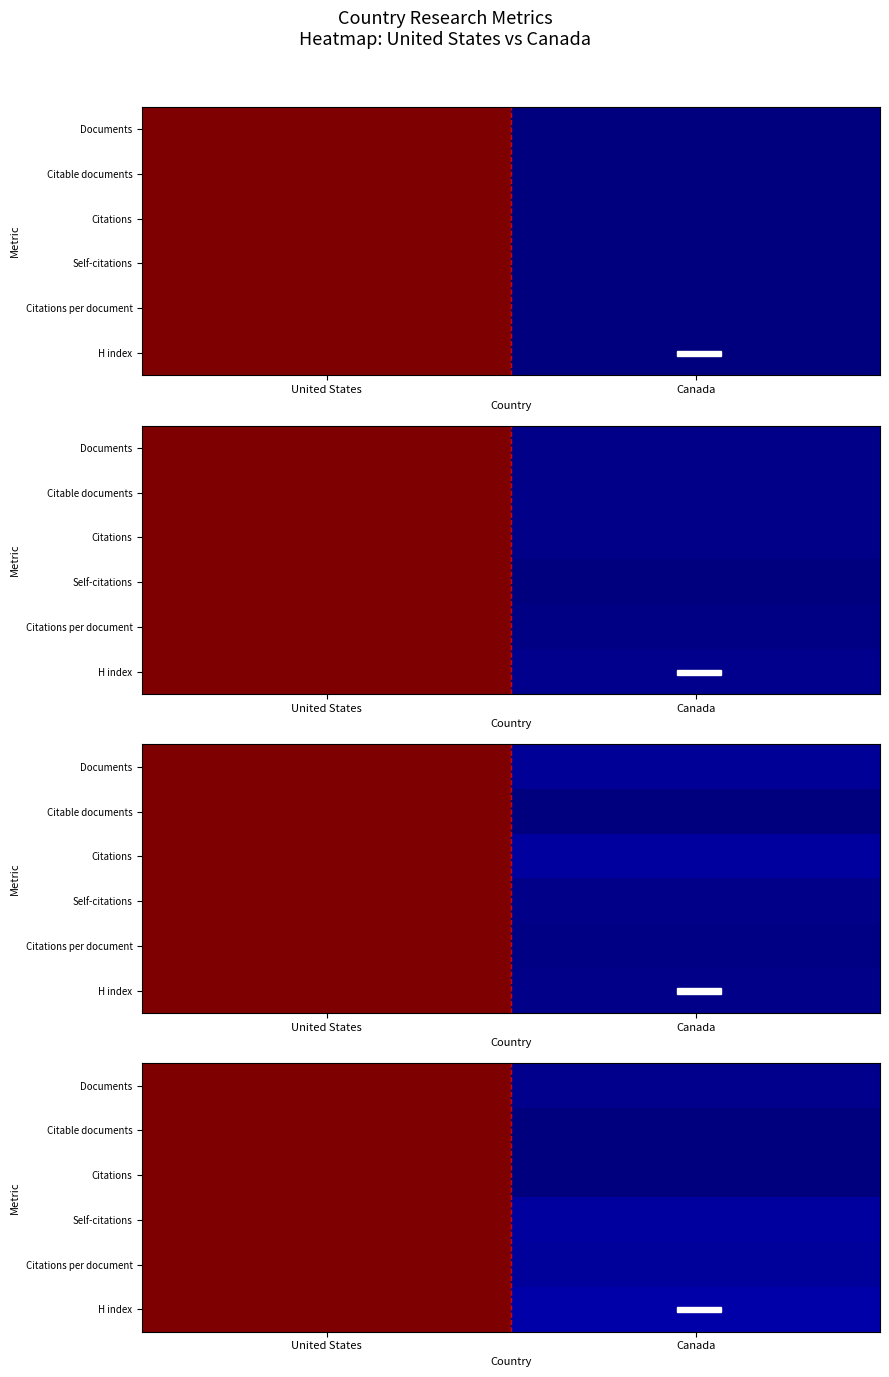

What is the greatest value displayed?

1.0